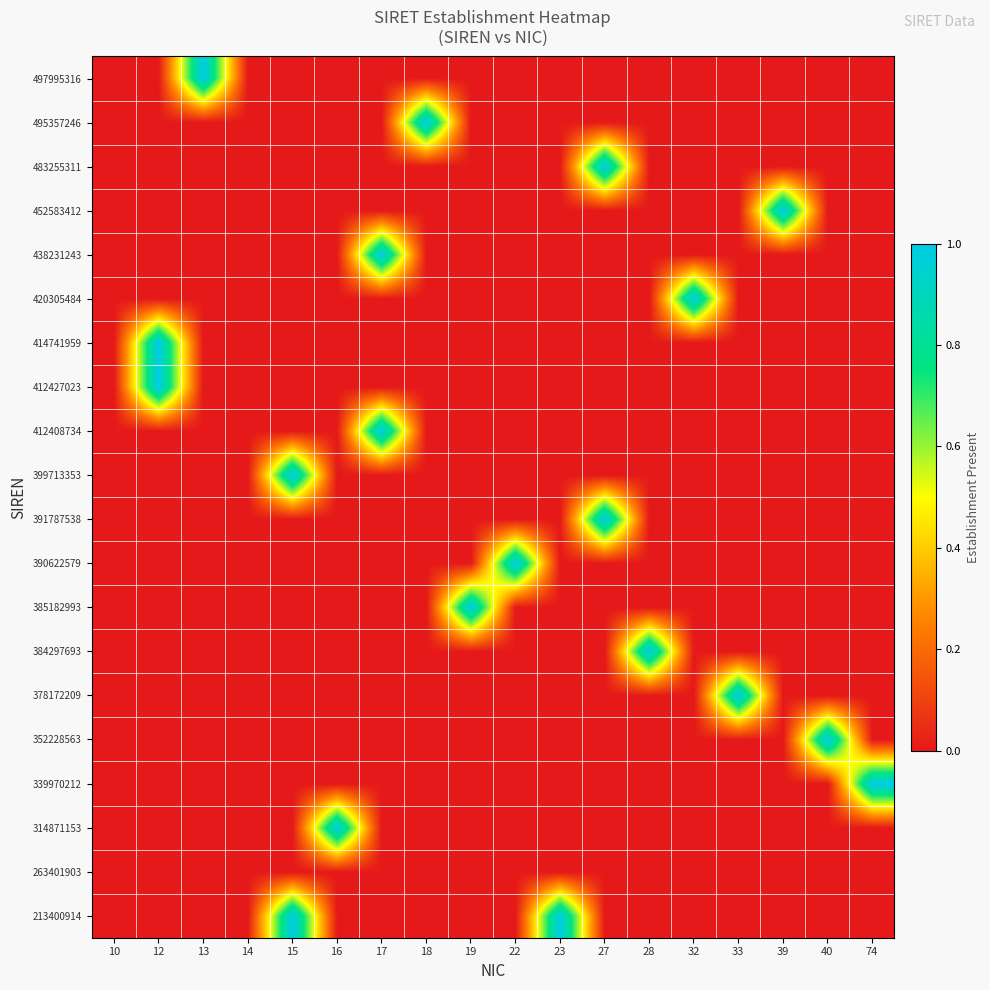

At how many categories does at least one series exceed 0?

16